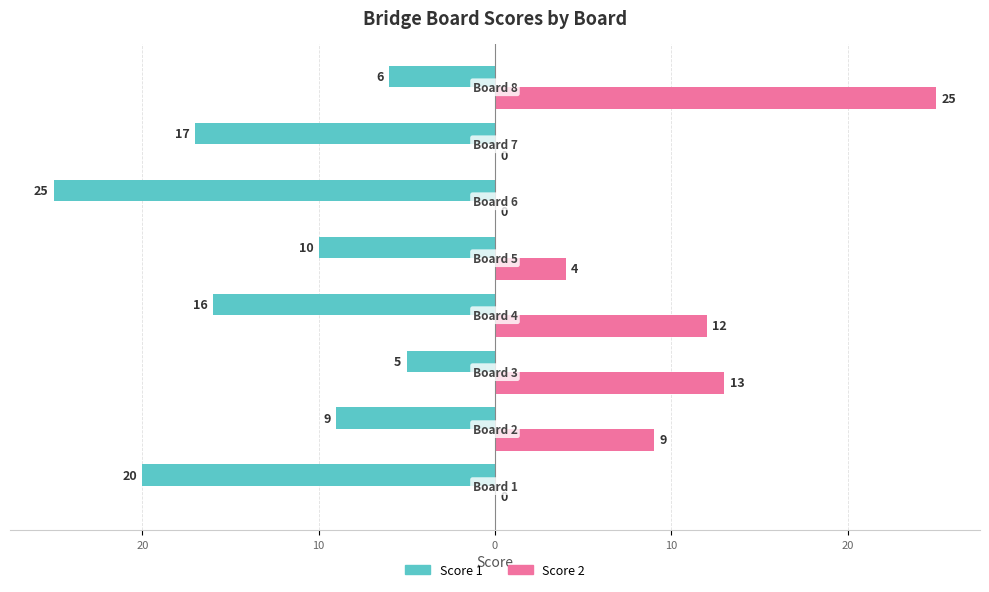

What are all the series names shown in the legend?

Score 1, Score 2